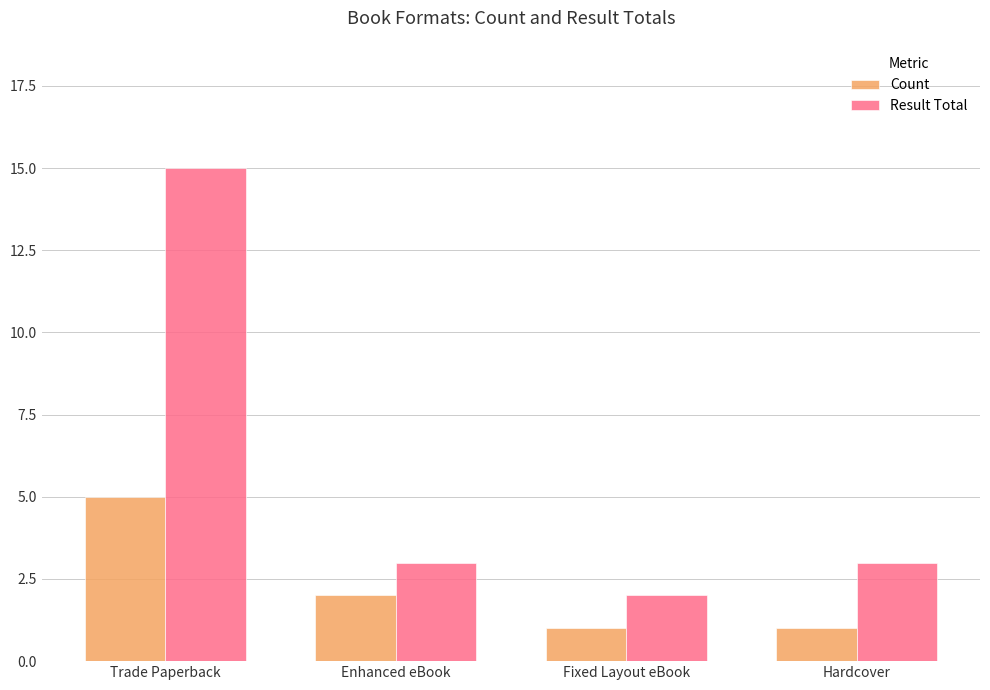

List the series in order of their overall mean, highest first.

Result Total, Count